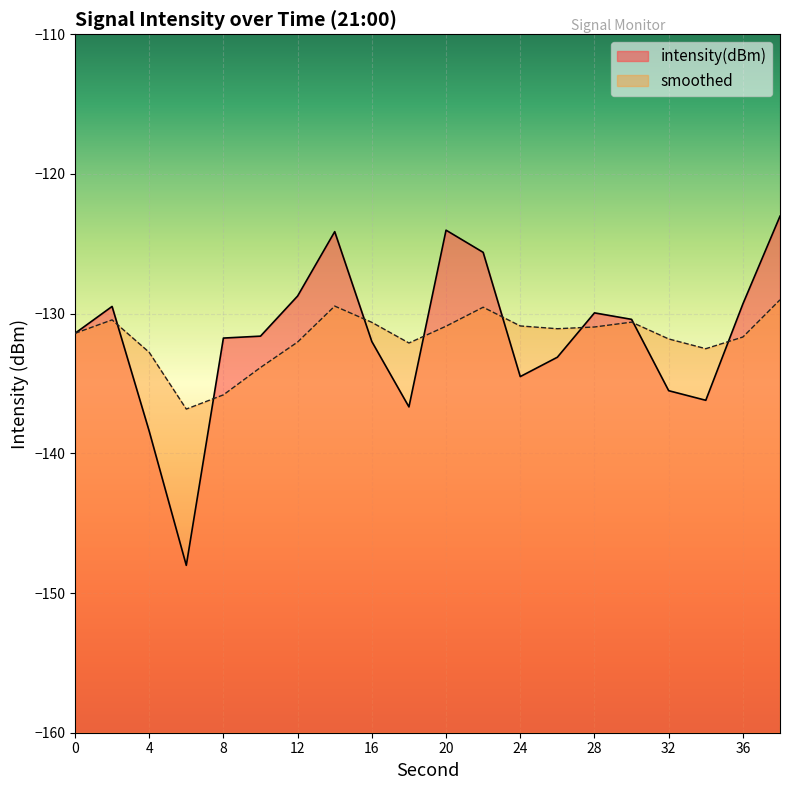

Reading left to right, what are all the values shown in this chart?

intensity(dBm): 0=-131.4	2=-129.5	4=-138.4	6=-148.0	8=-131.7	10=-131.6	12=-128.7	14=-124.1	16=-132.0	18=-136.7	20=-124.0	22=-125.6	24=-134.5	26=-133.1	28=-129.9	30=-130.4	32=-135.5	34=-136.2	36=-129.3	38=-123.0
smoothed: 0=-131.4	2=-130.4	4=-132.8	6=-136.8	8=-135.8	10=-133.9	12=-132.0	14=-129.5	16=-130.6	18=-132.1	20=-130.9	22=-129.5	24=-130.9	26=-131.1	28=-131.0	30=-130.6	32=-131.8	34=-132.5	36=-131.7	38=-129.0